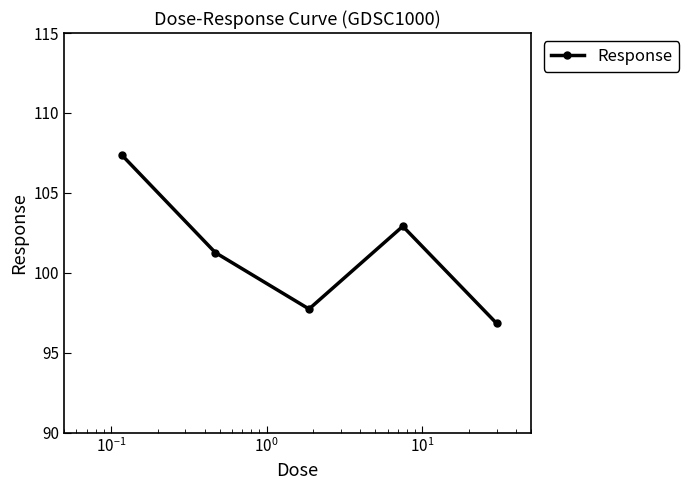

True or false: there are more than 1 points higher than both neighbors.

False